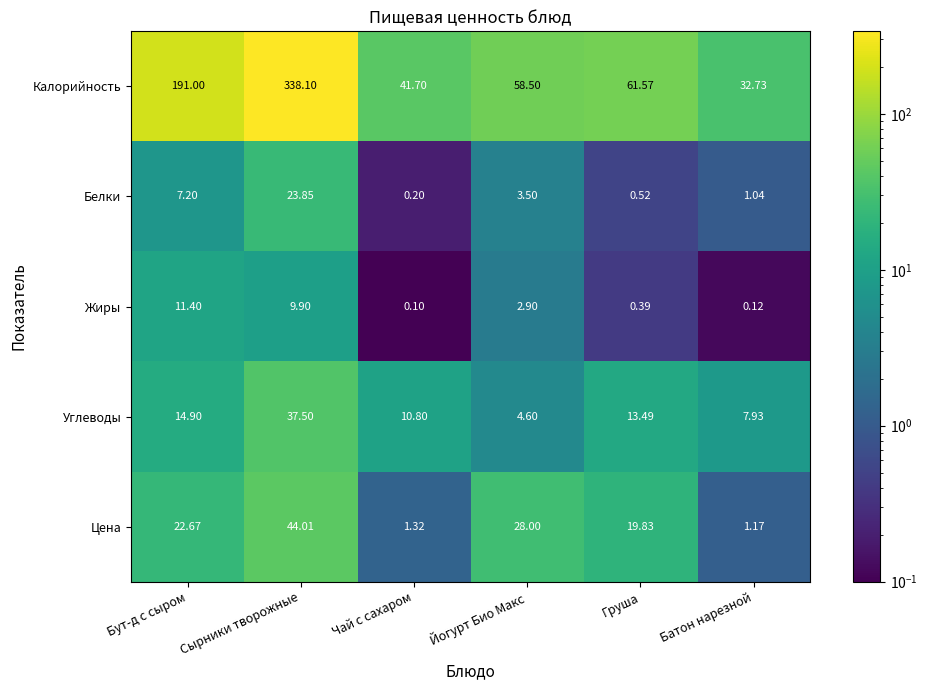

Which series has the largest total across all categories?

Калорийность